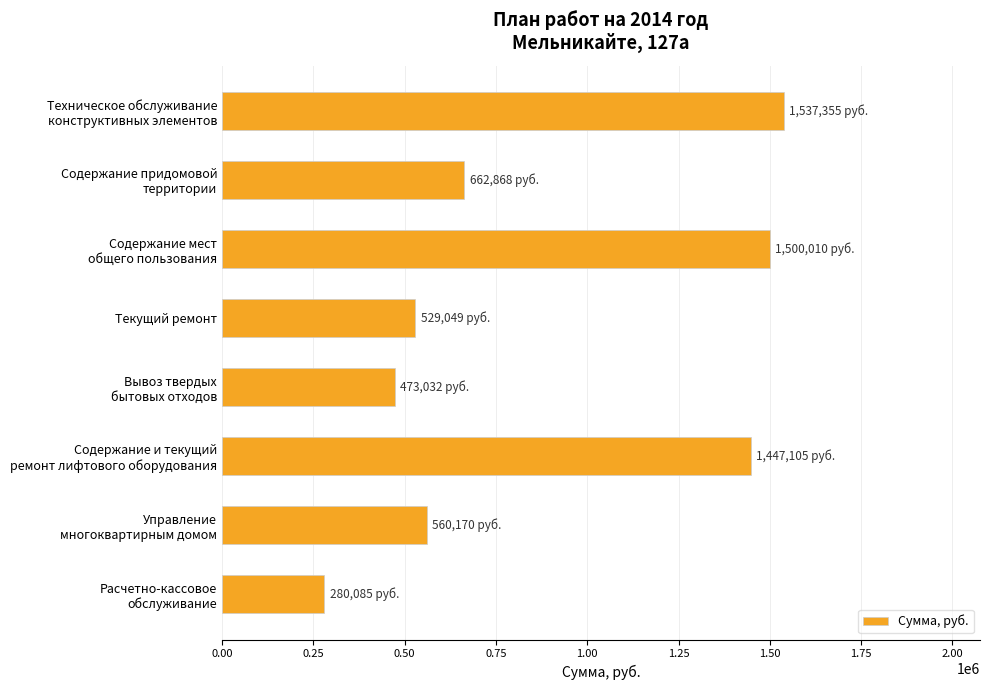

What is the sum of all values?

6989675.1